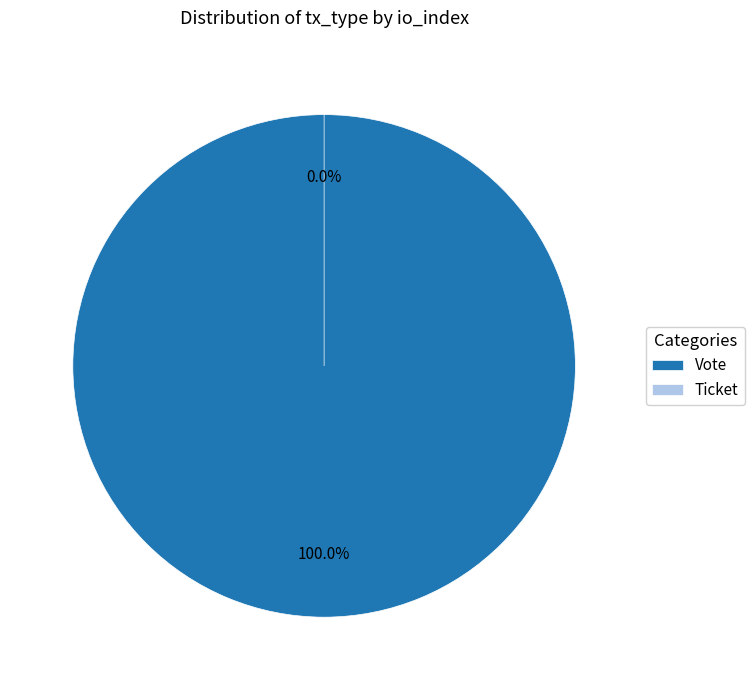

To the nearest percent, what is the combined percentage of Ticket and Vote?

100%